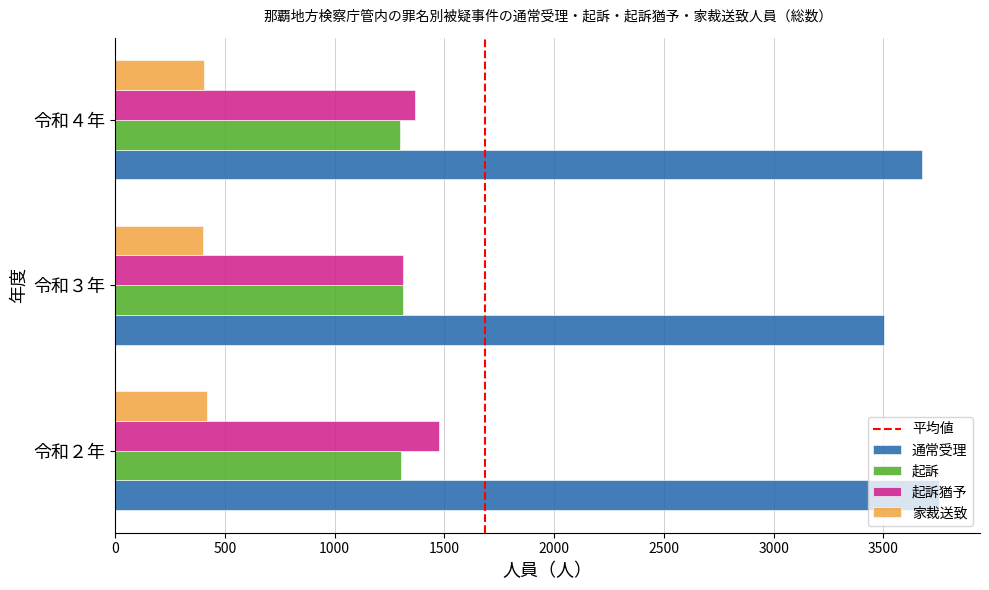

At how many categories does at least one series exceed 2033?

3